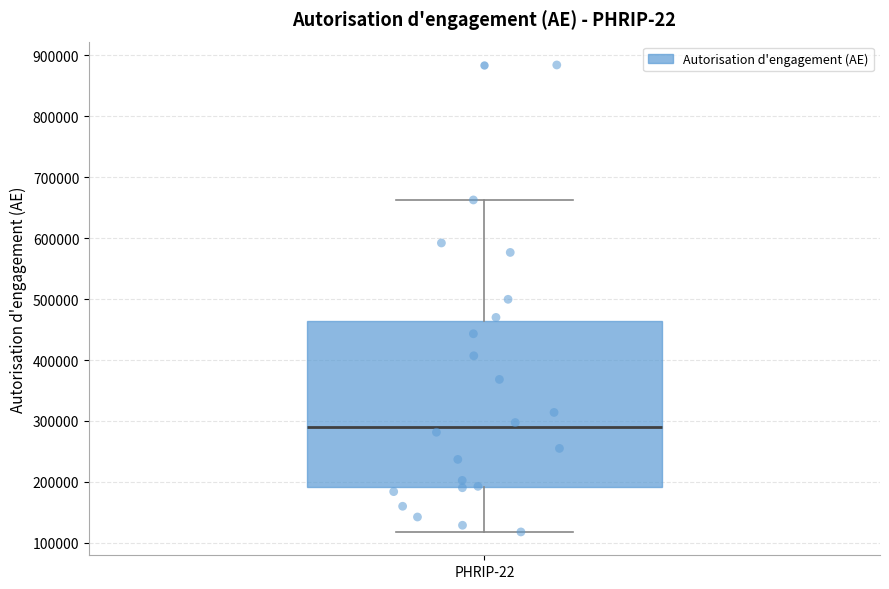

Read this box plot against the y-axis: the position of the median line, the range covered by the box, and the ends of both whiskers. The values are not printed on the chart, so give them approximately, as read against the axis.

median 290000, box 190000 to 460000, whiskers 120000 to 660000